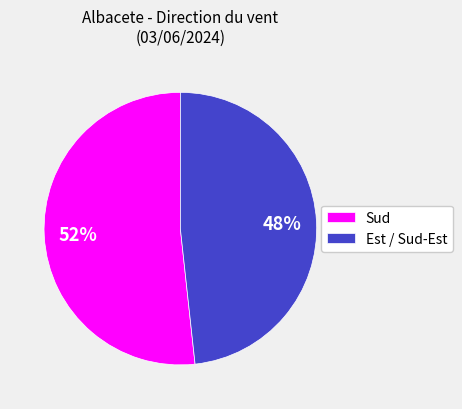

Rank the categories by value from highest to lowest.

Sud, Est / Sud-Est